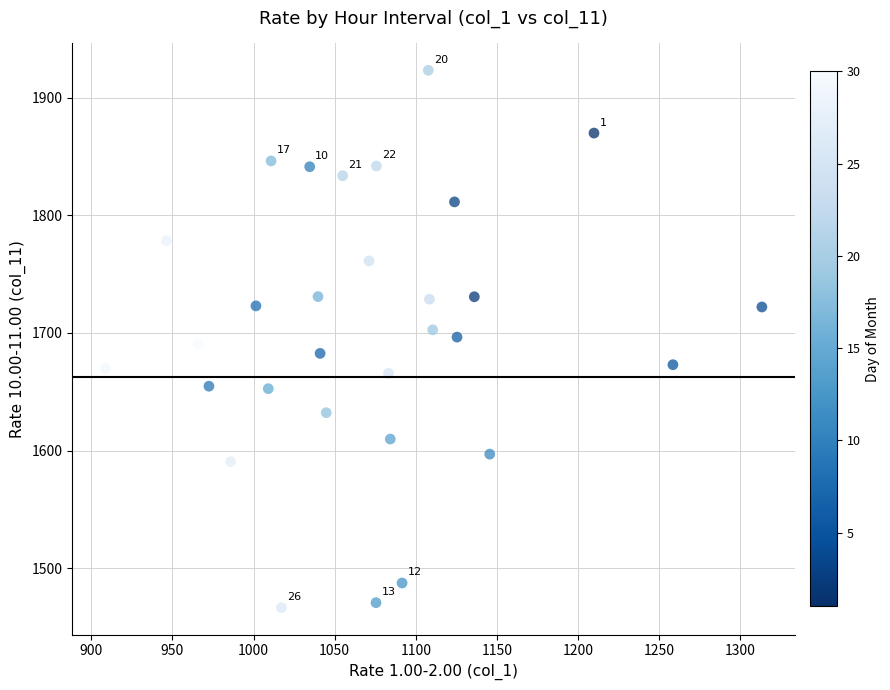

What is the range of Y values (max minus min)?

456.5